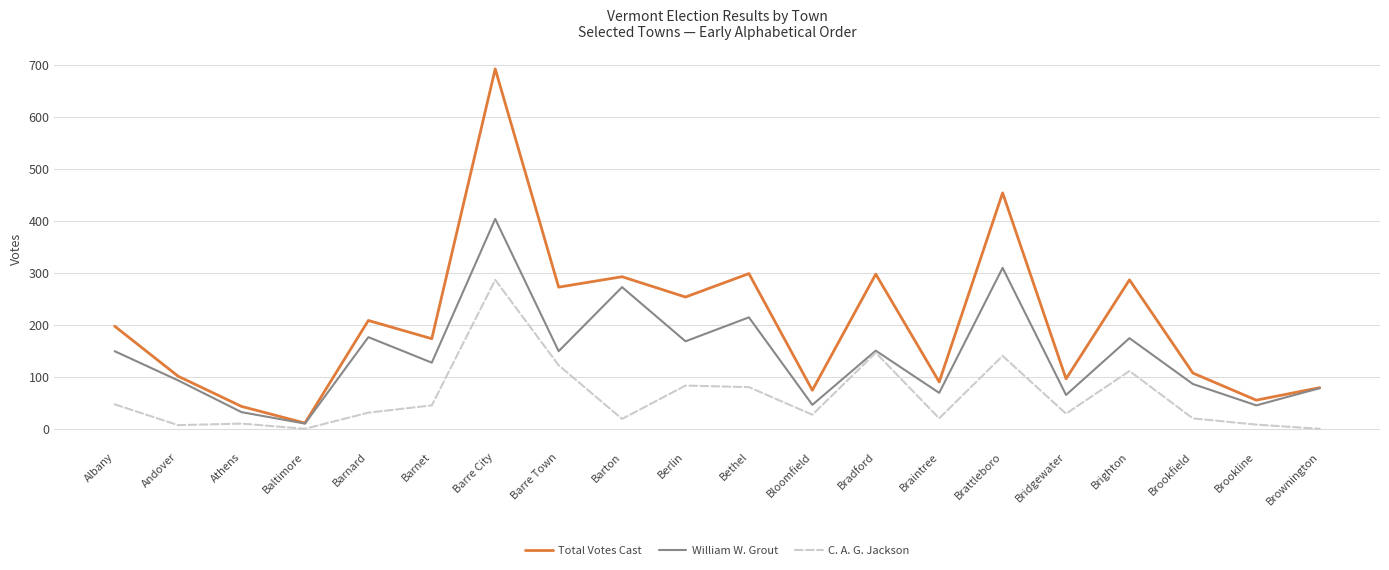

At which label does C. A. G. Jackson first exceed 32?

Albany